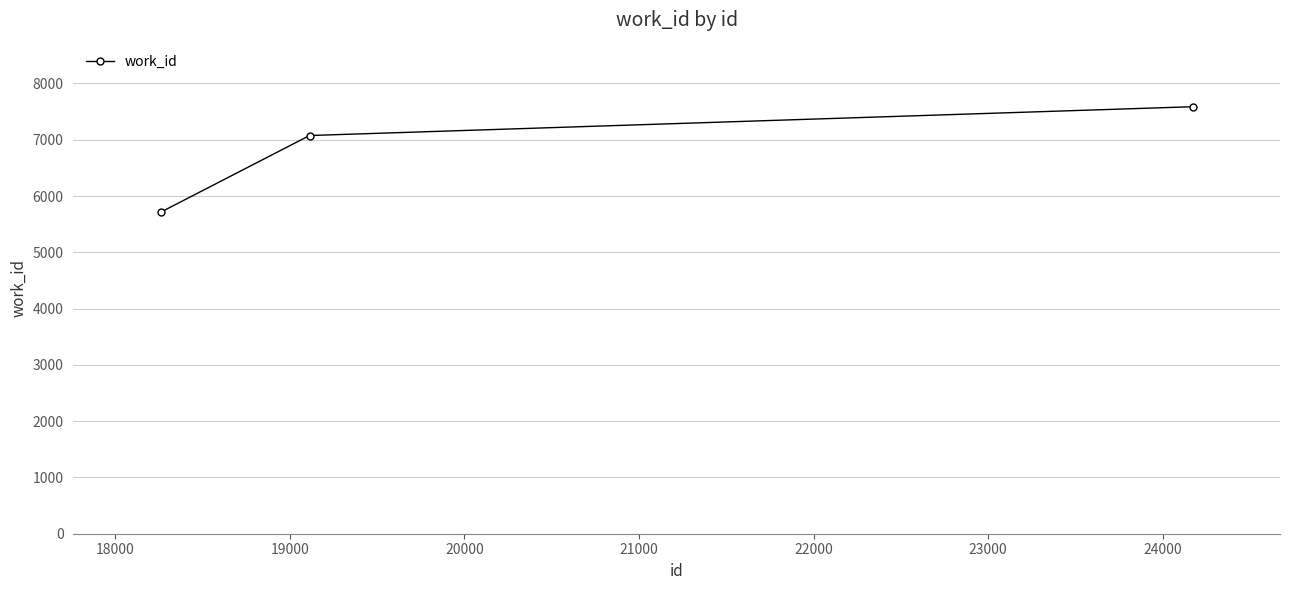

Reading left to right, extract all data points from this chart.

5712	7075	7587